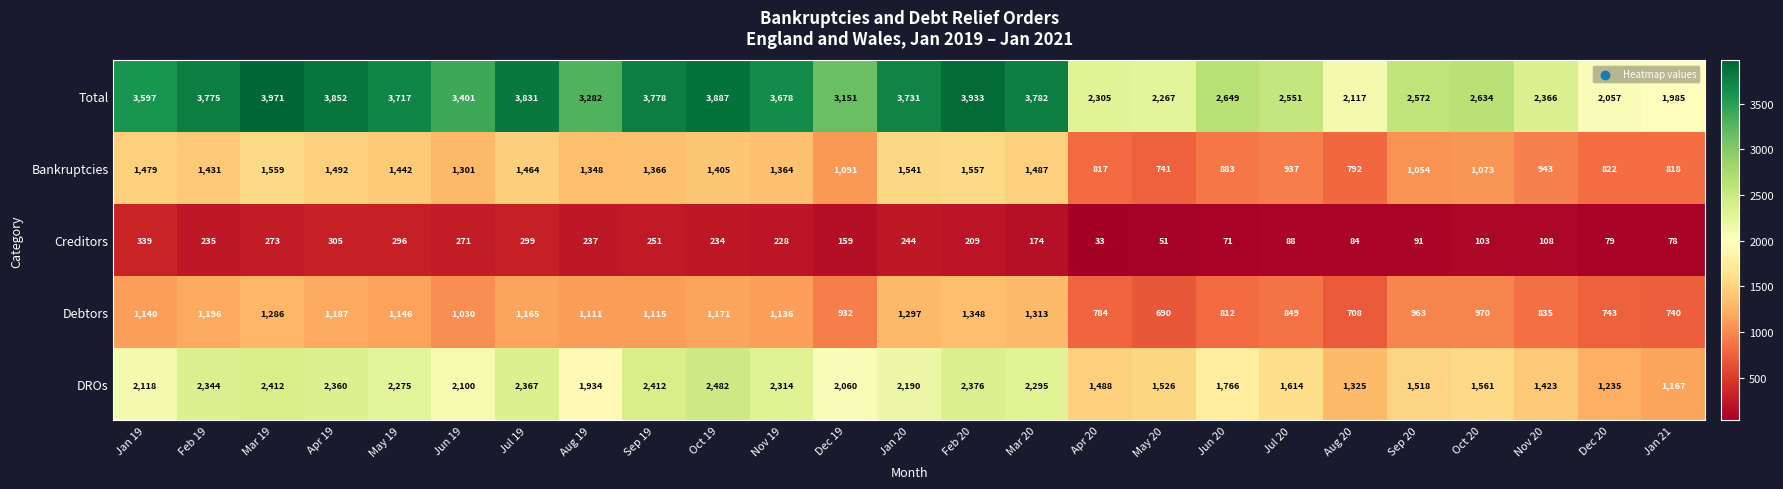

The value of Total at Jun 20 is 3555. True or false?

False